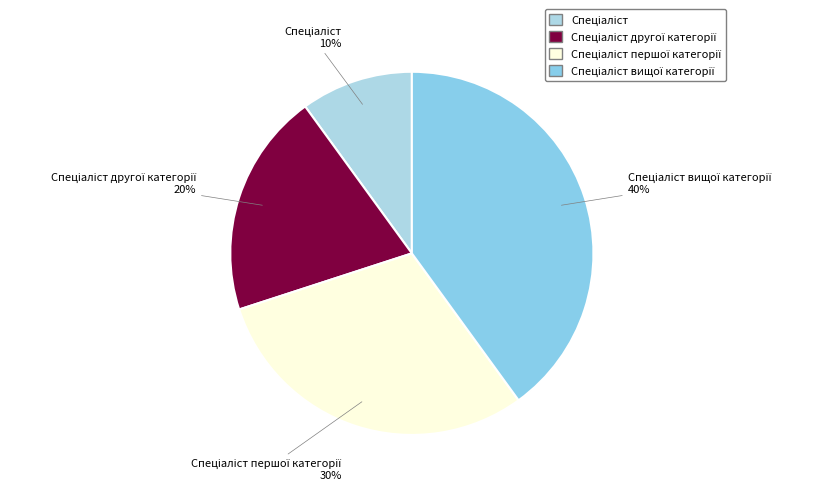

To the nearest percent, what is the difference between the largest and smallest slice percentages?

30%